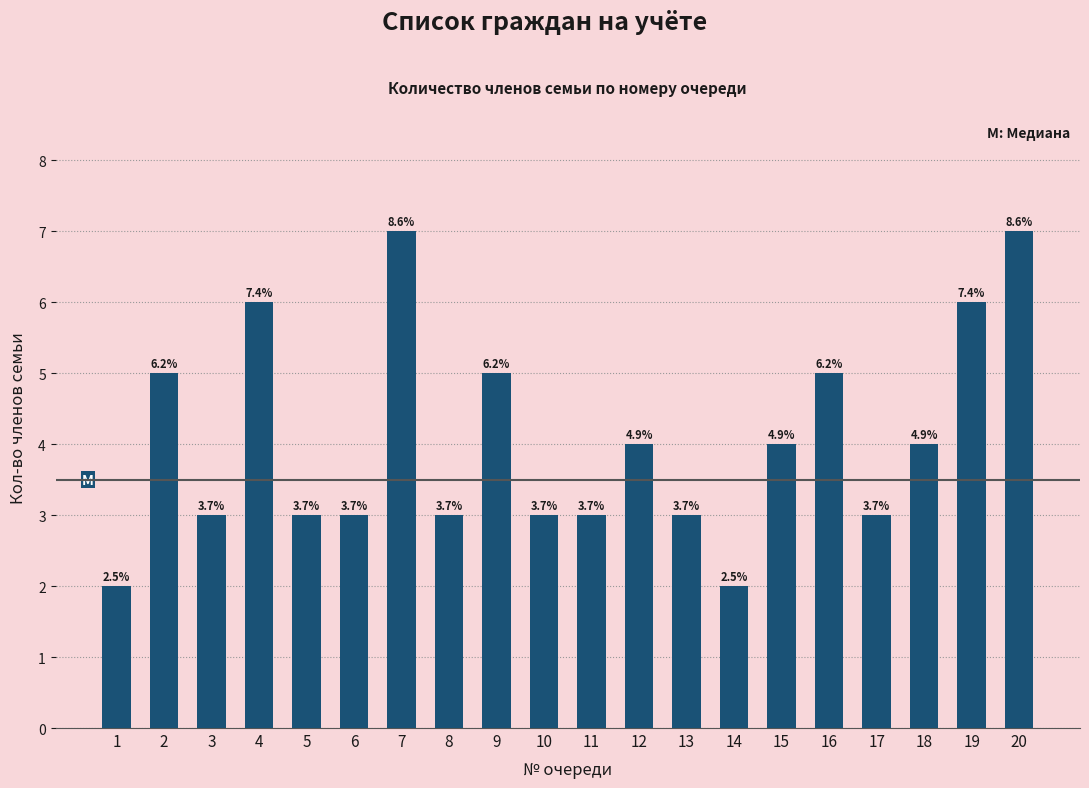

Where is the data nearest to the value 4?

12